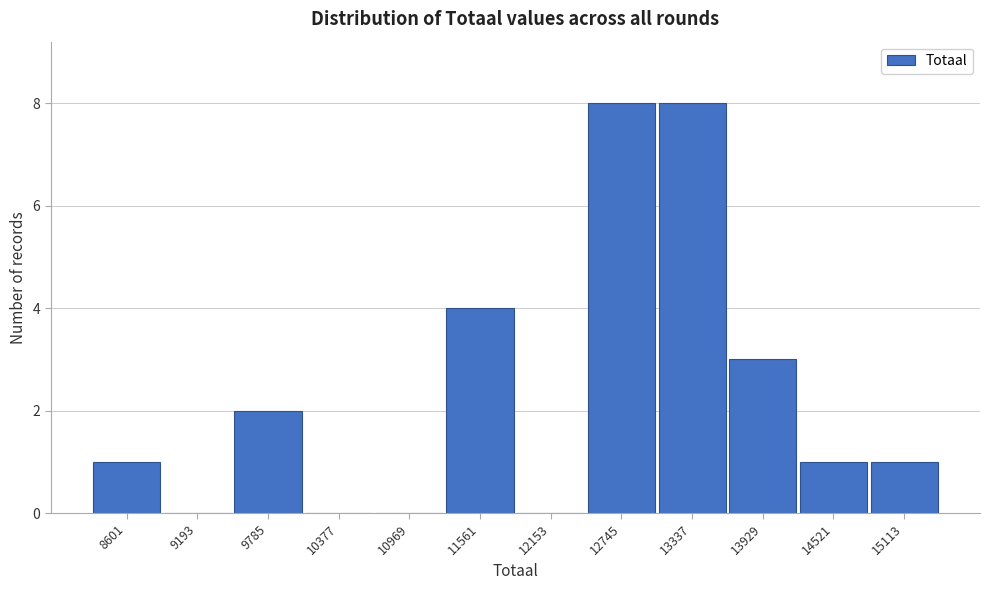

What is the height of the bar covering 14200 to 14800 on the x-axis? Neither the bar edges nor the heights are printed on the chart, so give them approximately, as read against the axes.

1